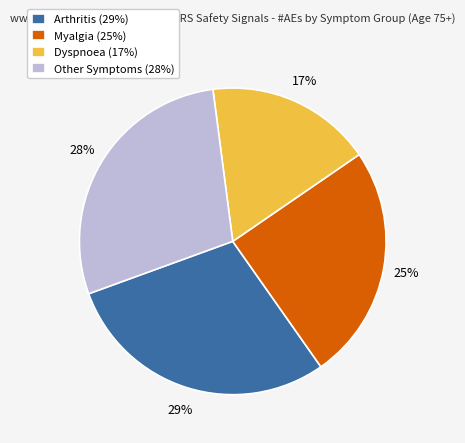

Which category has the smallest portion of the pie?

Dyspnoea (17%)